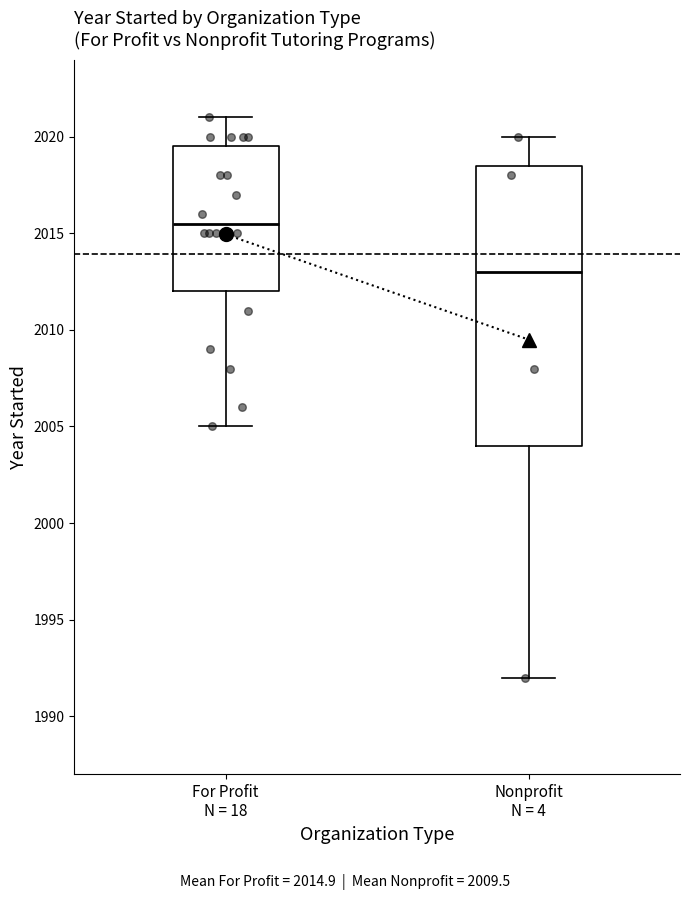

Comparing the boxes themselves (not the whiskers), which one is the tallest?

Nonprofit N = 4